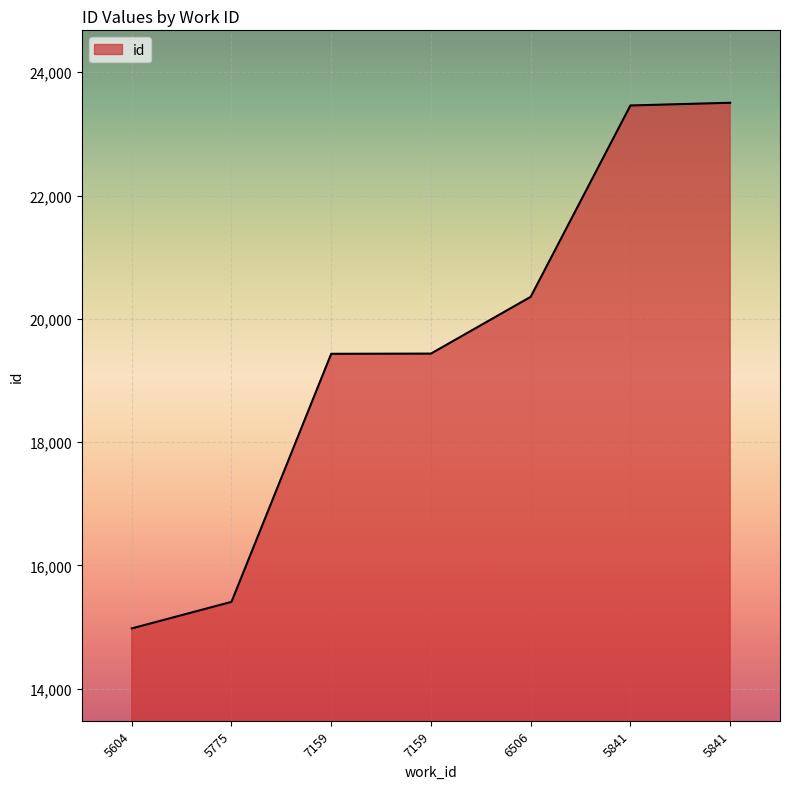

How many lines are shown in the chart?

1